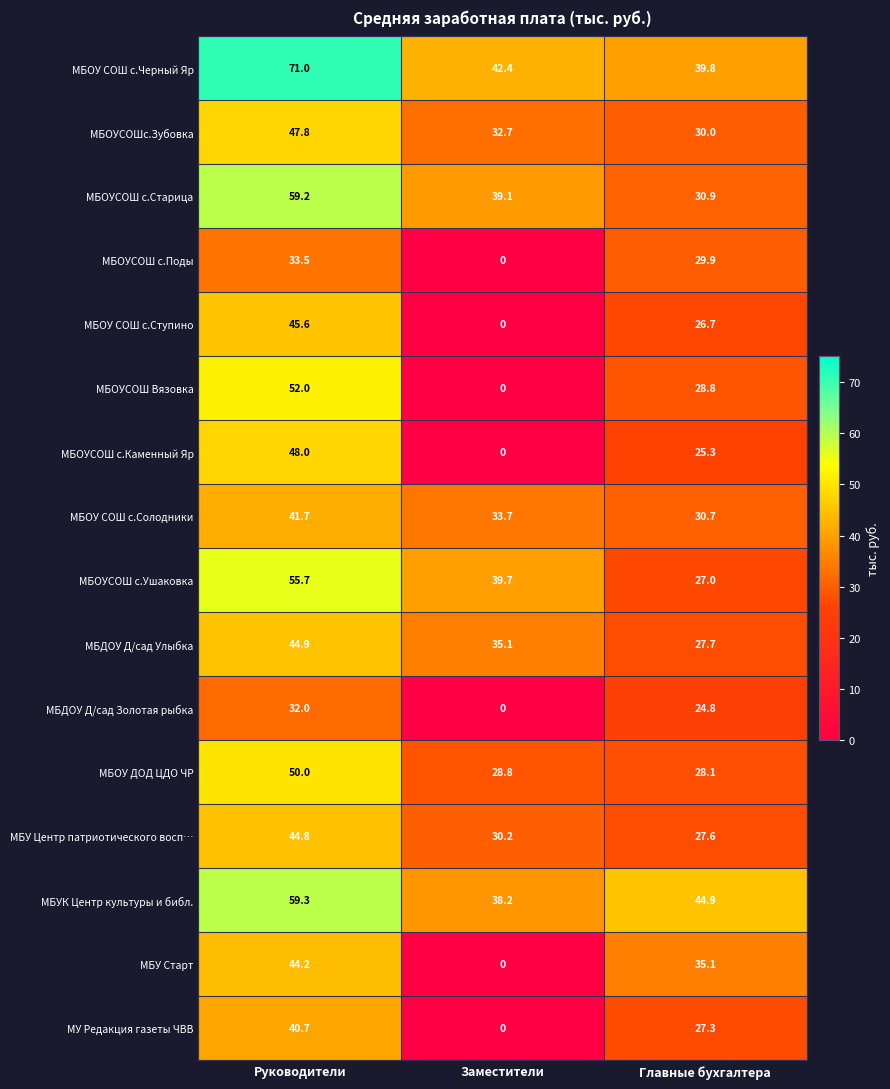

What is the total value across all series at Главные бухгалтера?

484.6